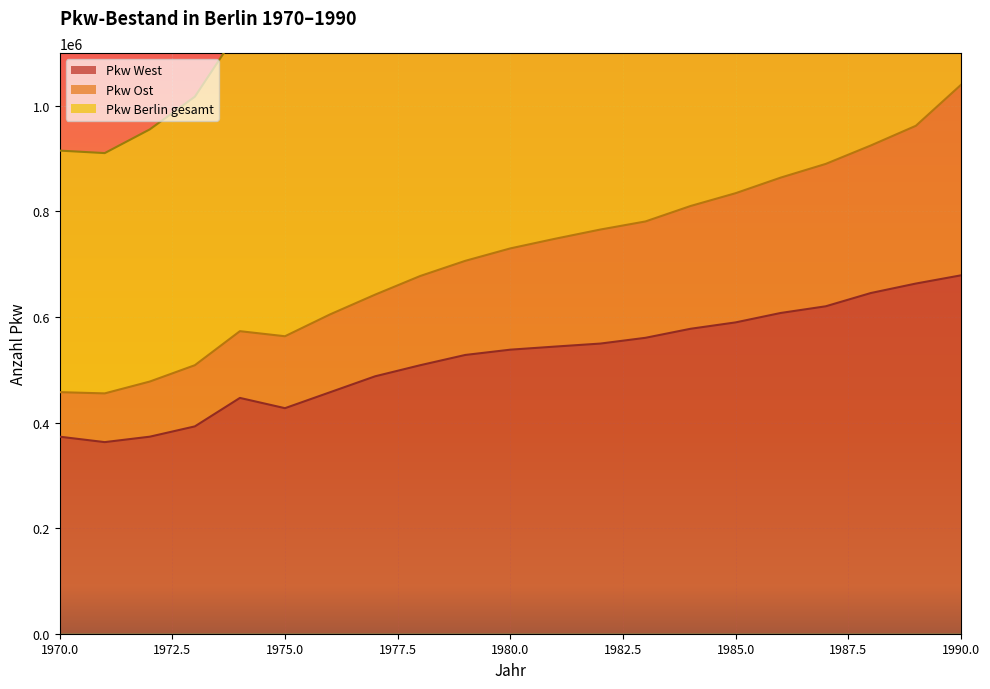

What is the maximum value shown in the chart?

2079442